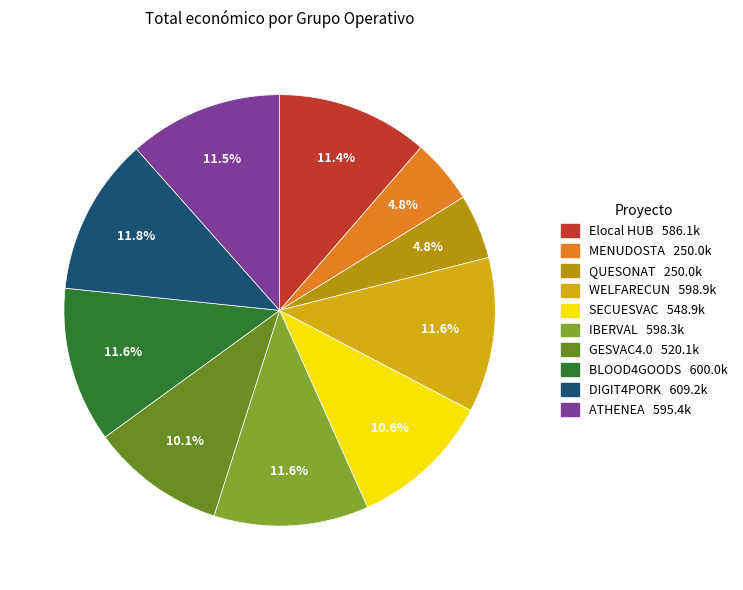

To the nearest percent, what is the average slice percentage?

10%